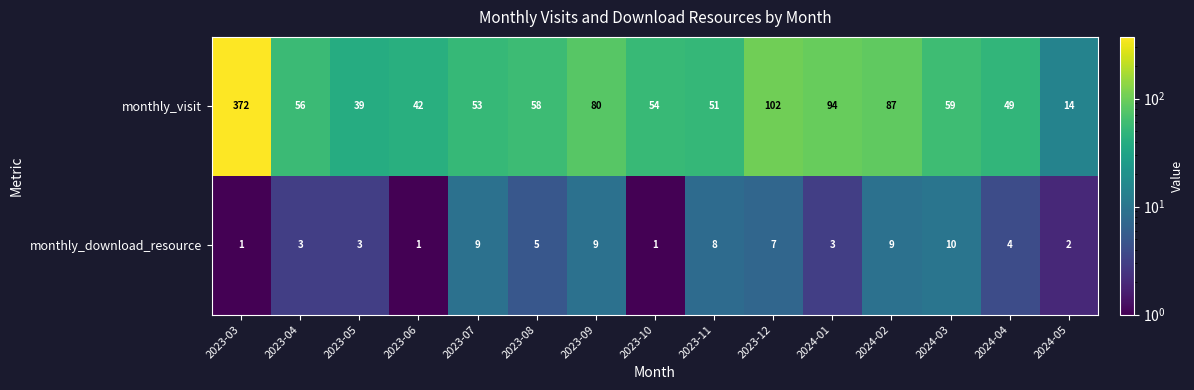

Reading left to right, list all the values displayed in this chart.

monthly_visit: 372	56	39	42	53	58	80	54	51	102	94	87	59	49	14
monthly_download_resource: 1	3	3	1	9	5	9	1	8	7	3	9	10	4	2